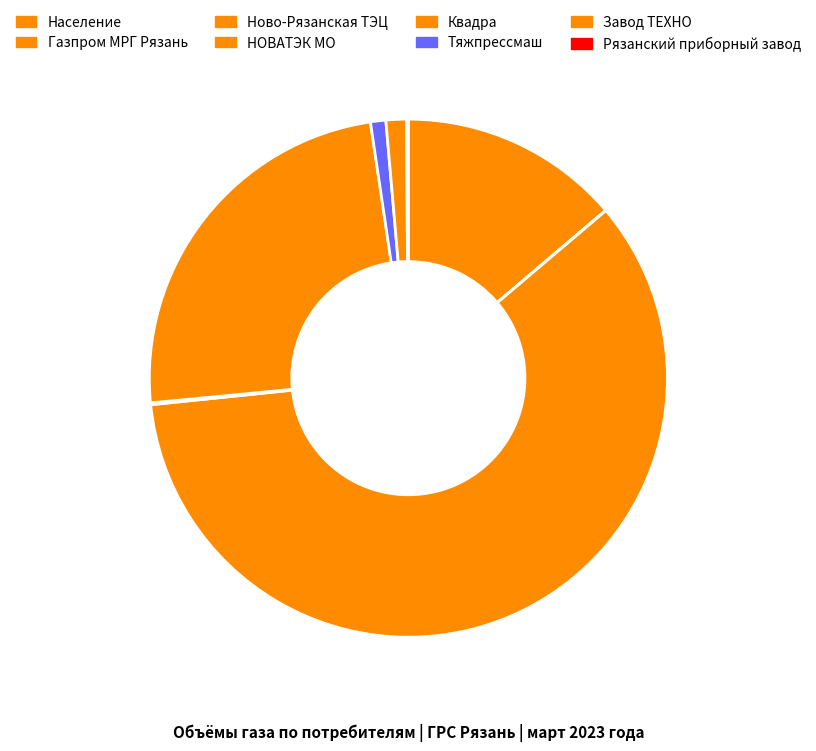

To the nearest percent, what is the average slice percentage?

12%